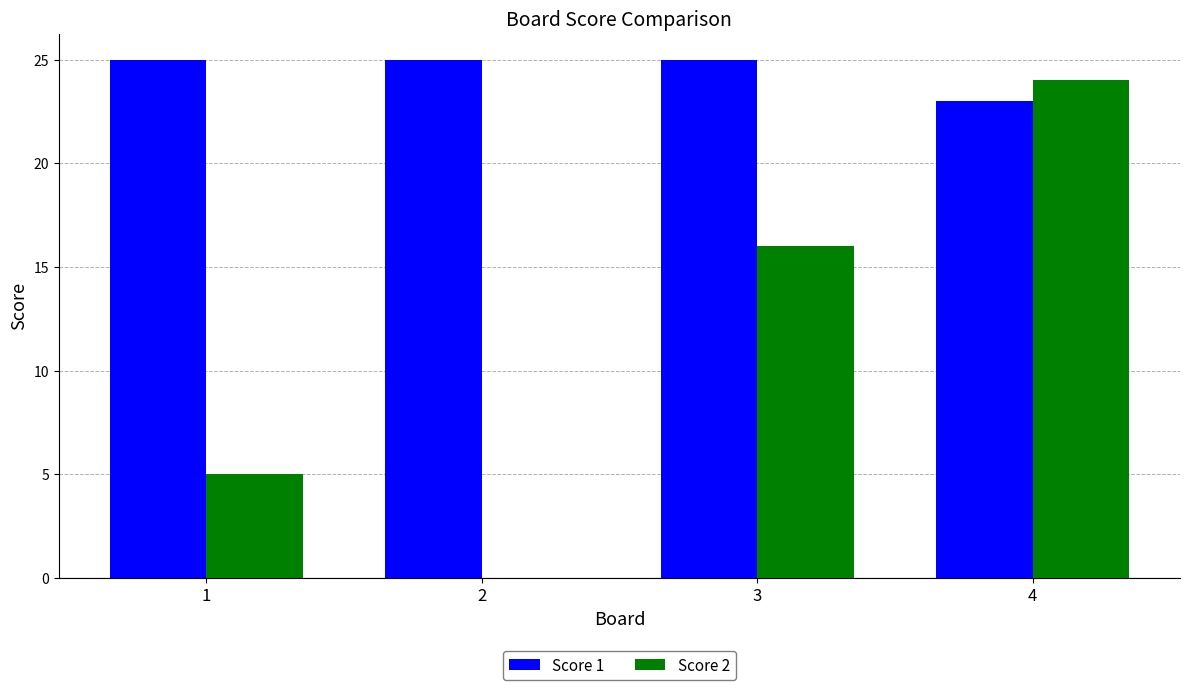

Between 2 and 3, which series saw the biggest shift?

Score 2